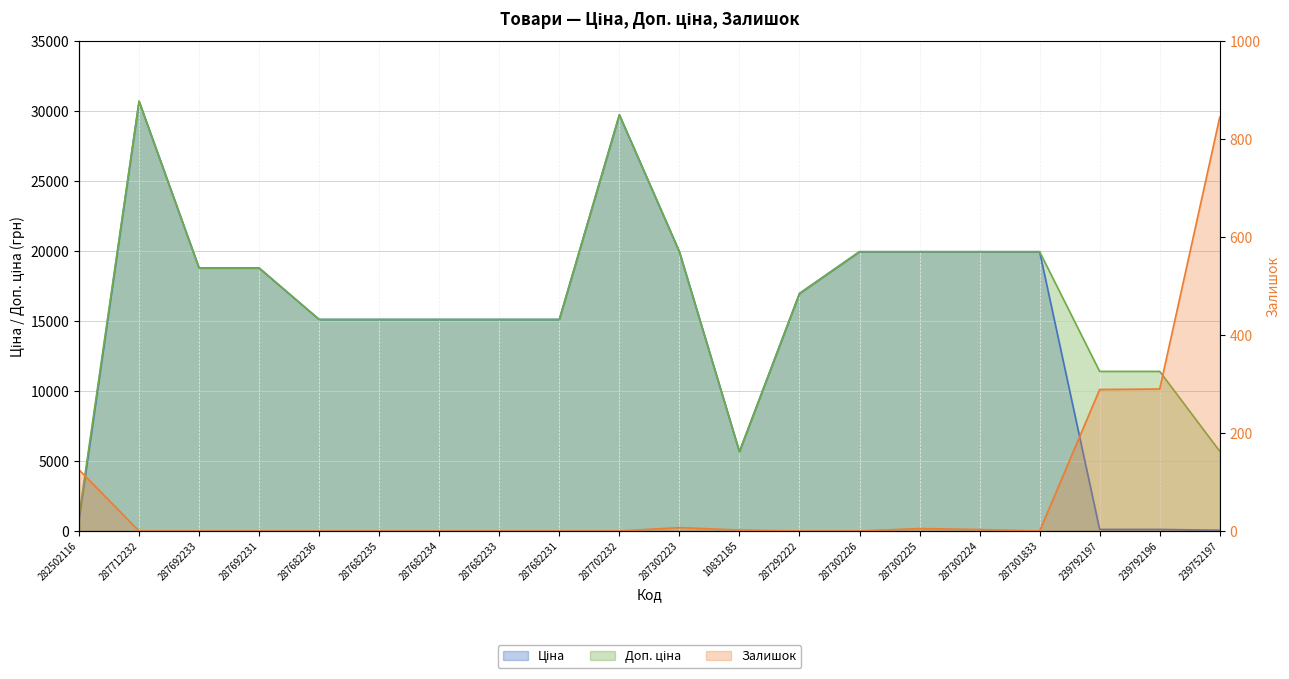

Reading right to left, list all the values displayed in this chart.

Ціна: 57.0	114.1	114.1	19964.2	19964.2	19964.2	19964.2	16976.3	5673.8	19964.2	29747.2	15120.0	15120.0	15120.0	15120.0	15120.0	18796.8	18796.8	30717.1	818.5
Доп. ціна: 5705.0	11410.0	11410.0	19964.2	19964.2	19964.2	19964.2	16976.3	5673.8	19964.2	29747.2	15120.0	15120.0	15120.0	15120.0	15120.0	18796.8	18796.8	30717.1	1109.2
Залишок: 845.0	290.0	289.0	0.0	3.0	5.0	0.0	0.0	2.0	7.0	0.0	0.0	0.0	0.0	0.0	0.0	0.0	0.0	0.0	125.0